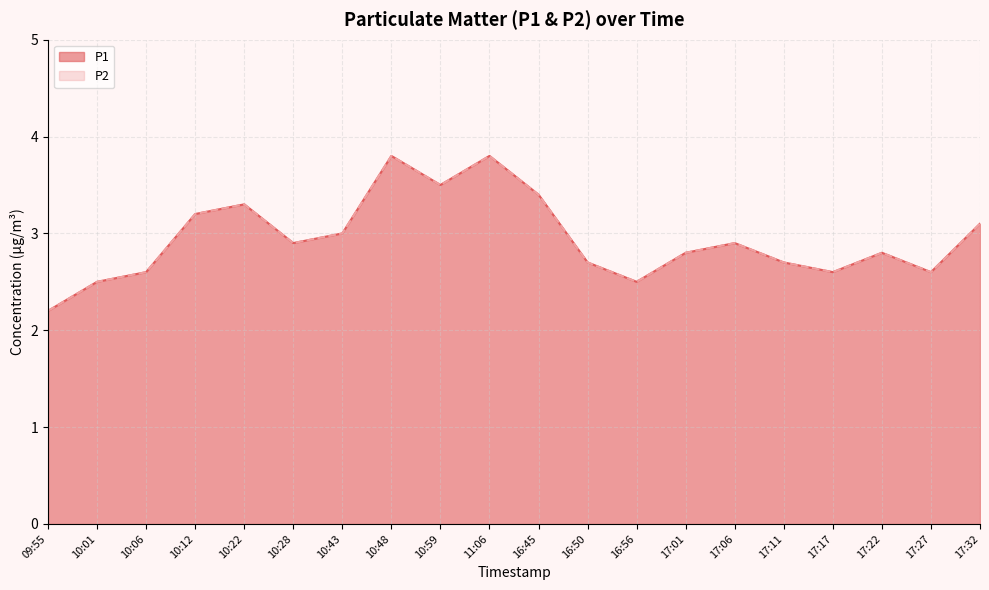

At how many categories does at least one series exceed 2?

20